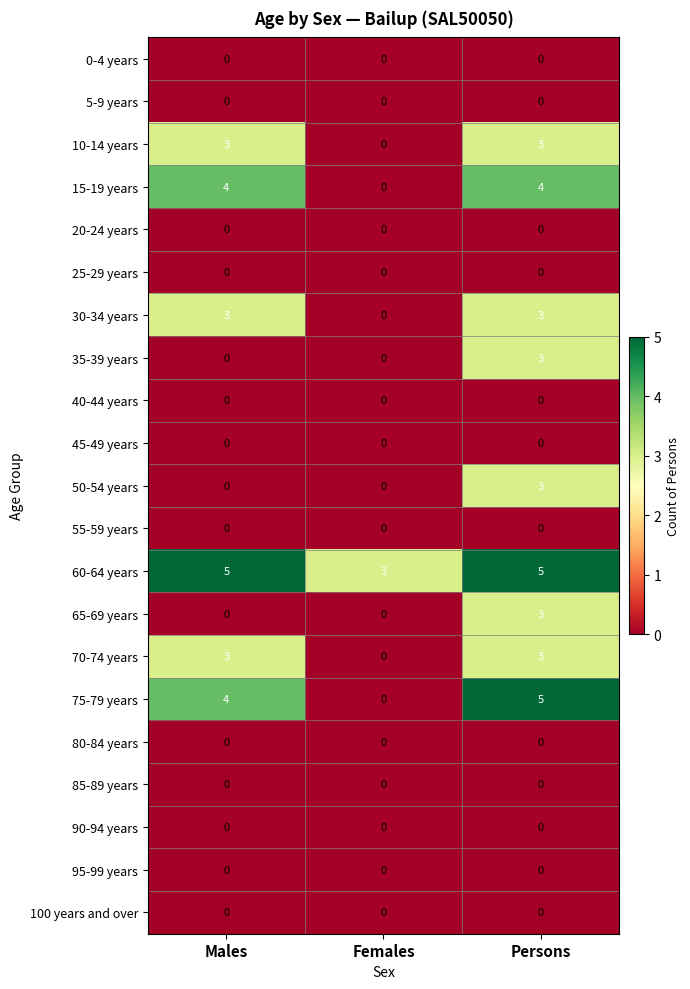

The 15-19 years series shows 2 at Females. True or false?

False